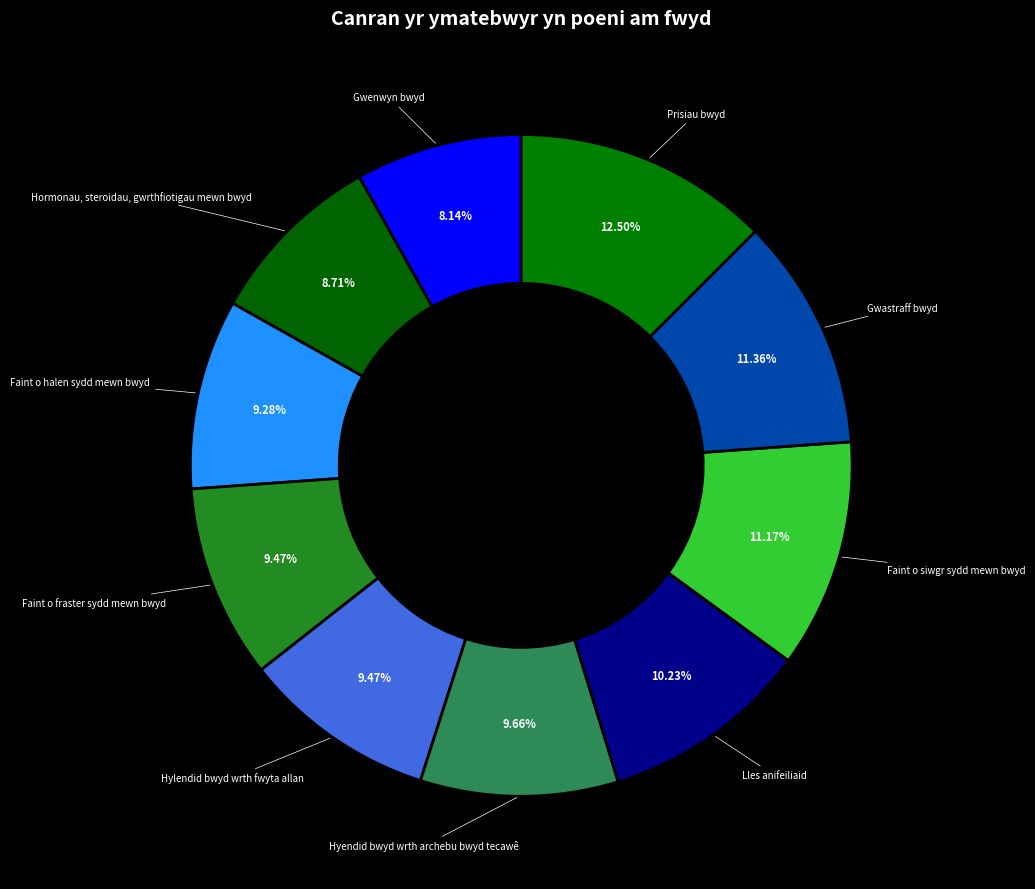

Count the number of slices in the pie.

10